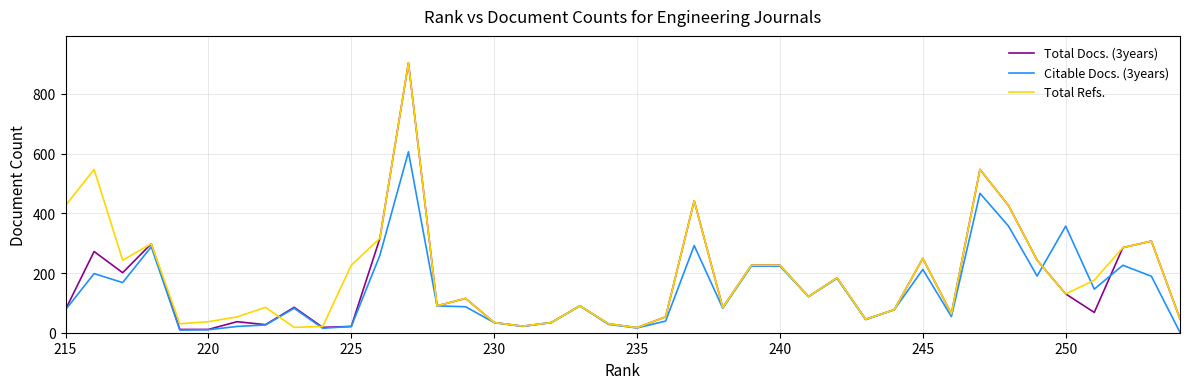

What is the maximum value shown in the chart?

904